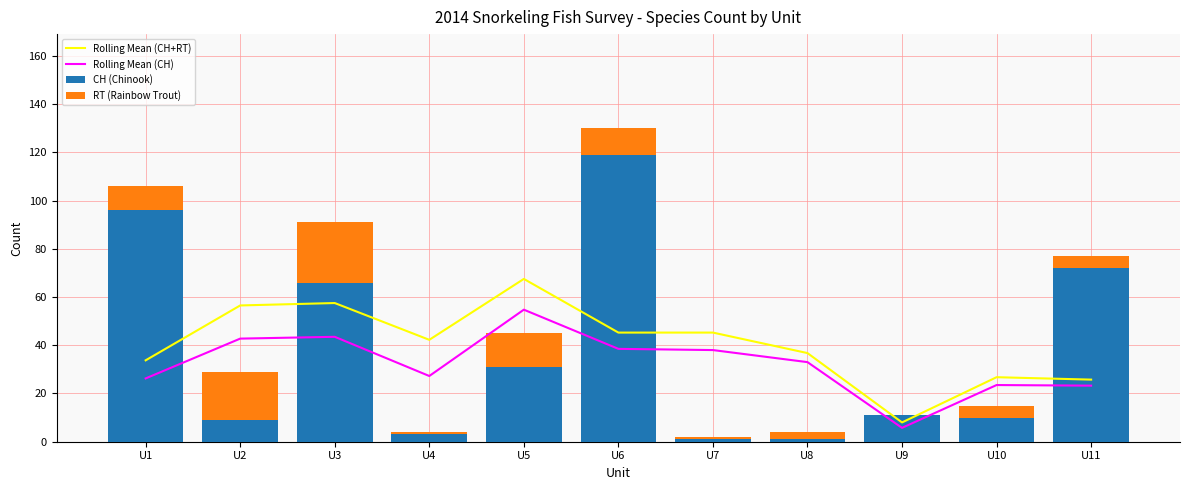

Which series has the largest range (max minus min)?

CH (Chinook)